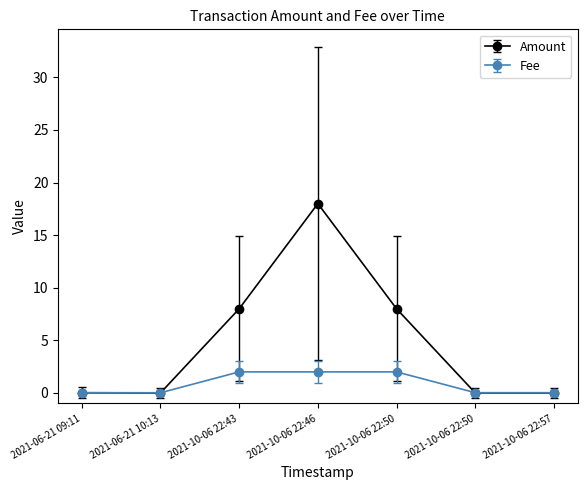

True or false: Fee and Amount cross at least once.

True